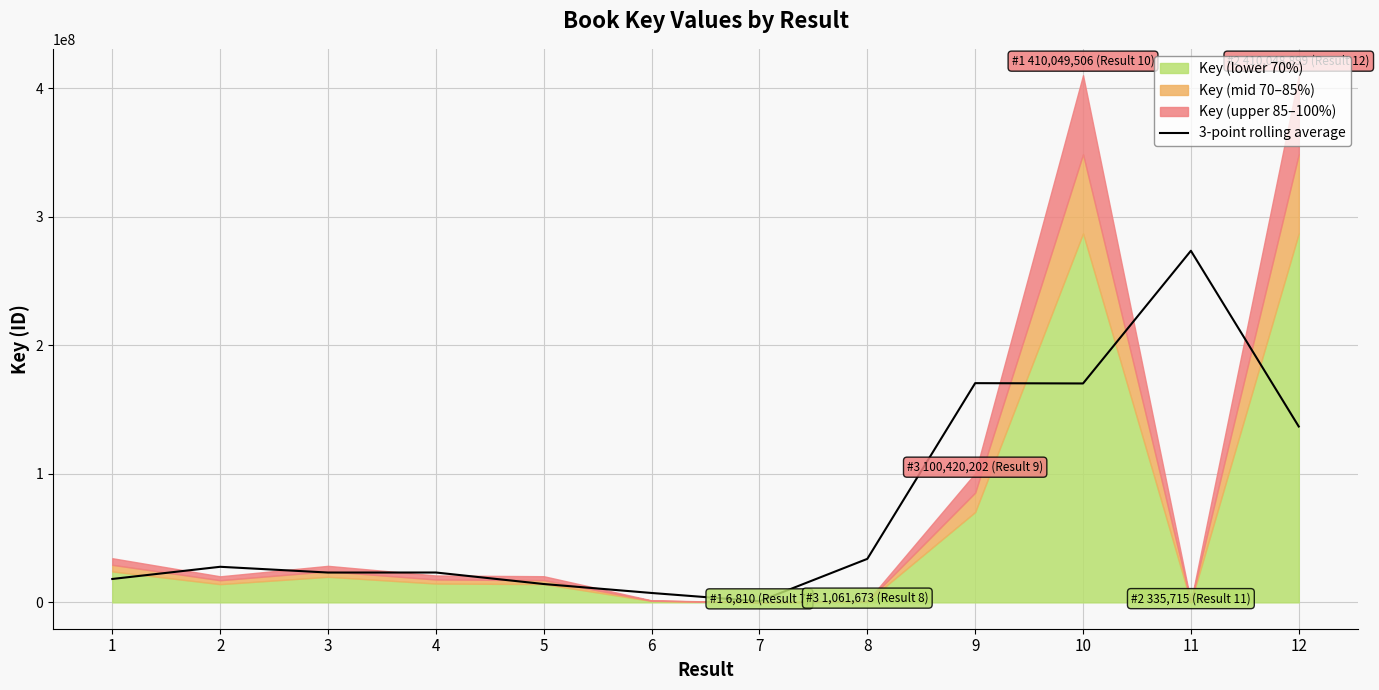

The value of 3-point rolling average at 10 is 237651903.1. True or false?

False